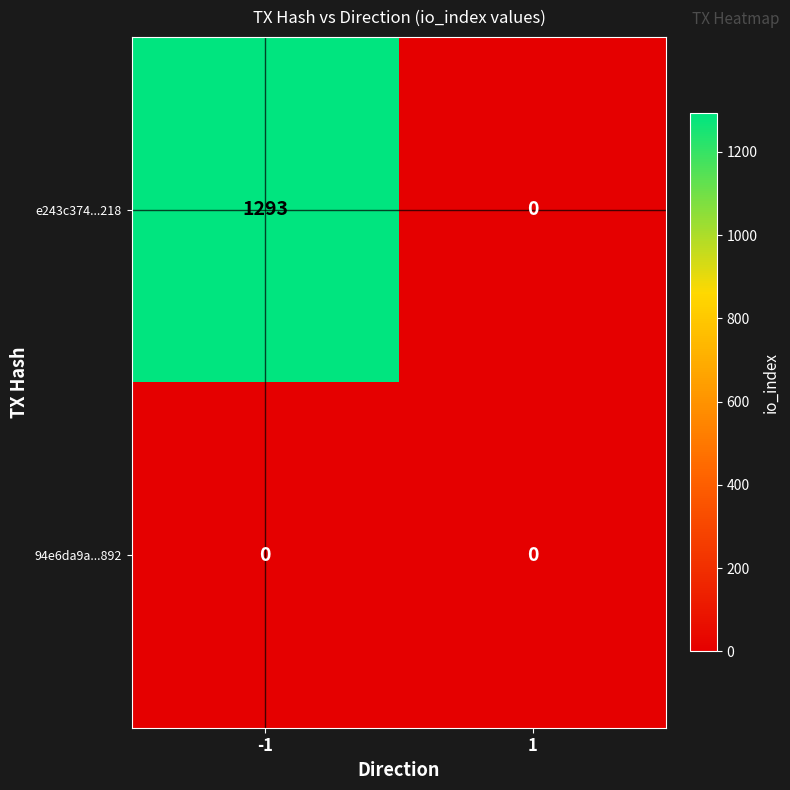

Count the number of categories in the chart.

2